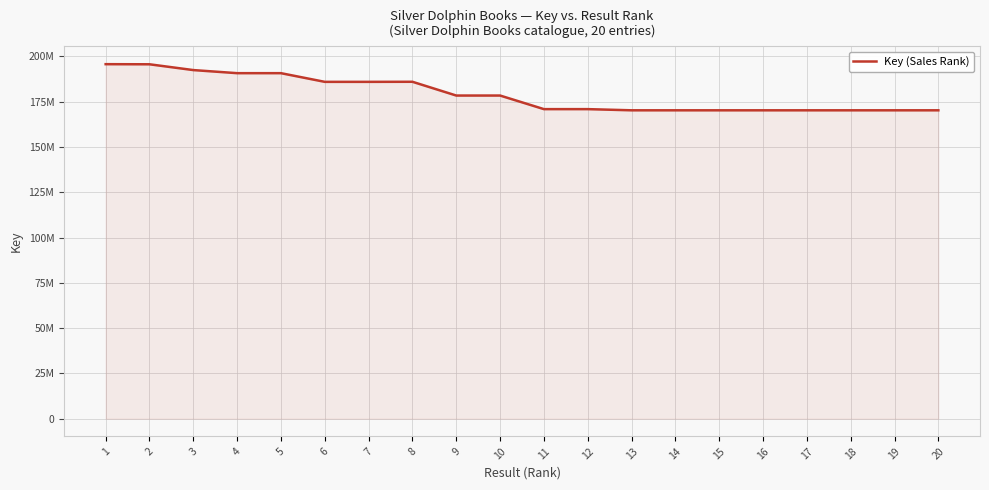

Where does the data first go above 178436324?

1